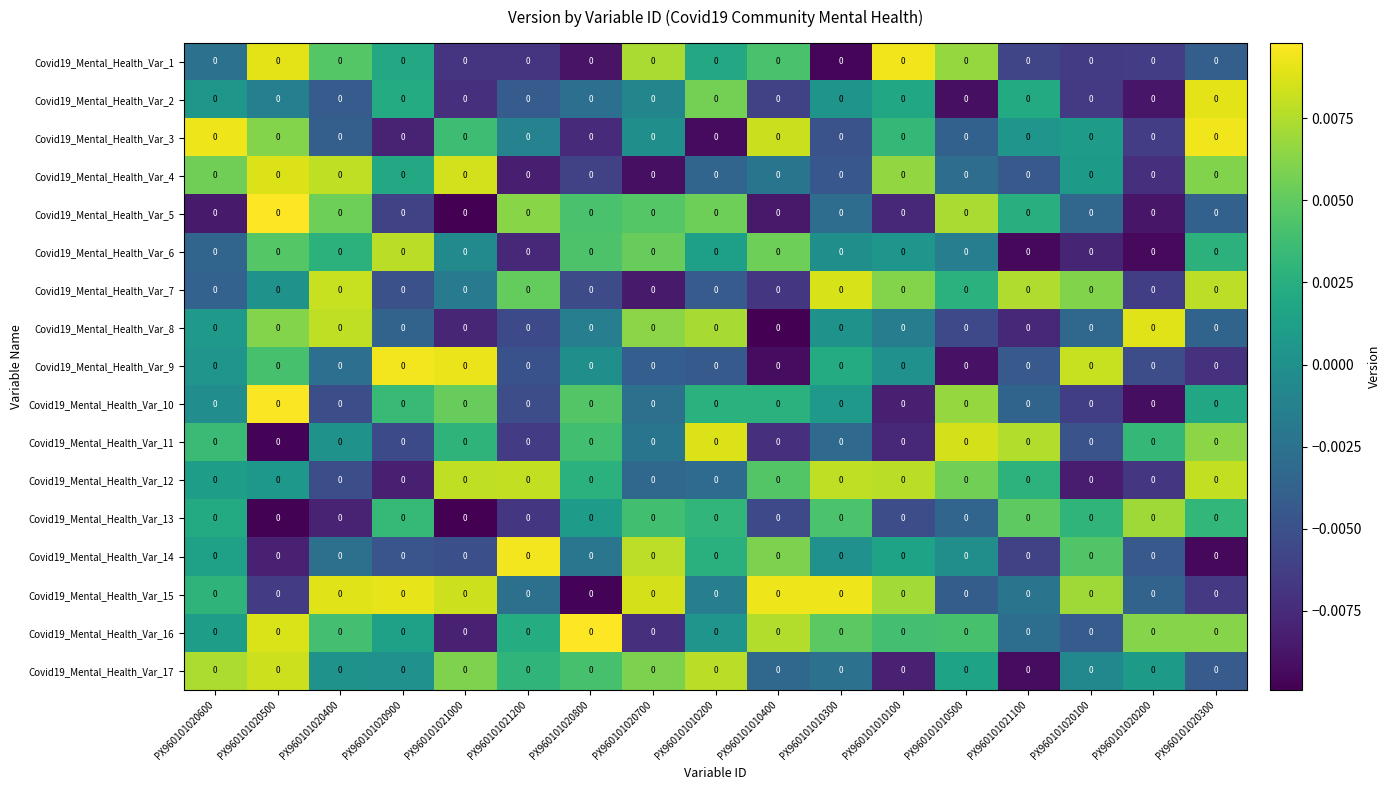

The Covid19_Mental_Health_Var_16 series shows 0.0 at PX960101010300. True or false?

False